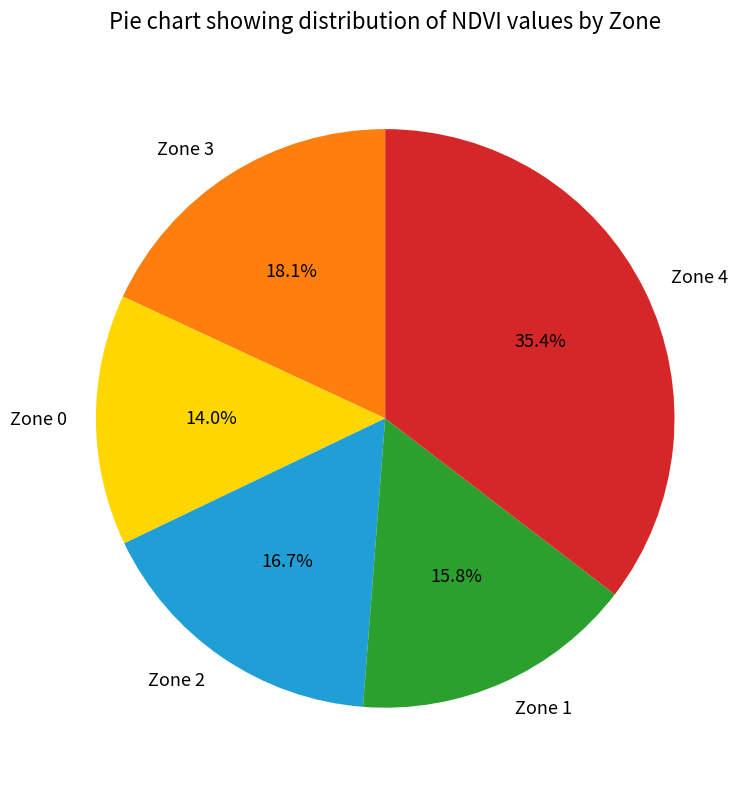

Rank the categories by value from lowest to highest.

Zone 0, Zone 1, Zone 2, Zone 3, Zone 4